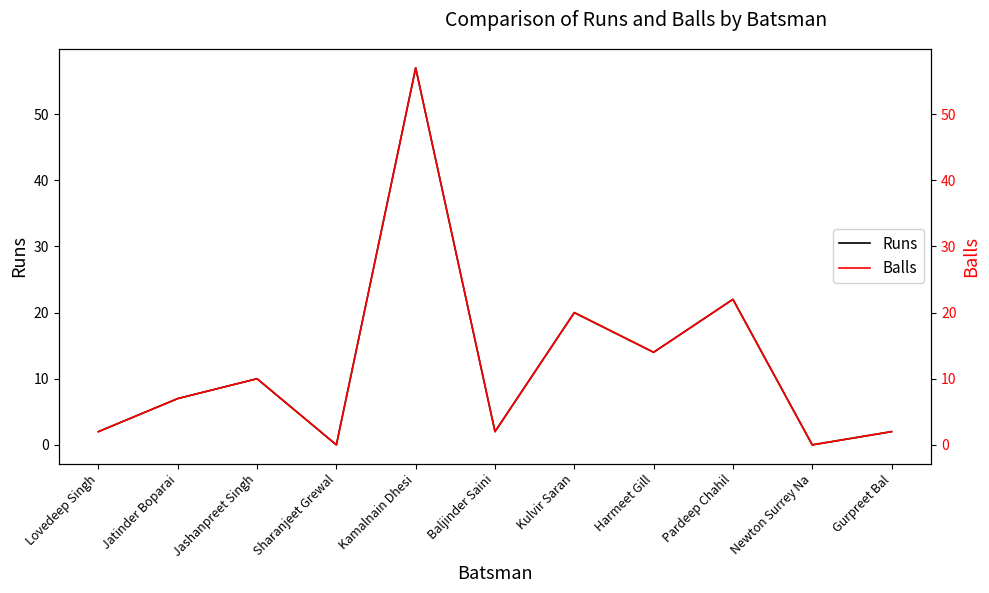

Between Kamalnain Dhesi and Jashanpreet Singh, which is larger?

Kamalnain Dhesi